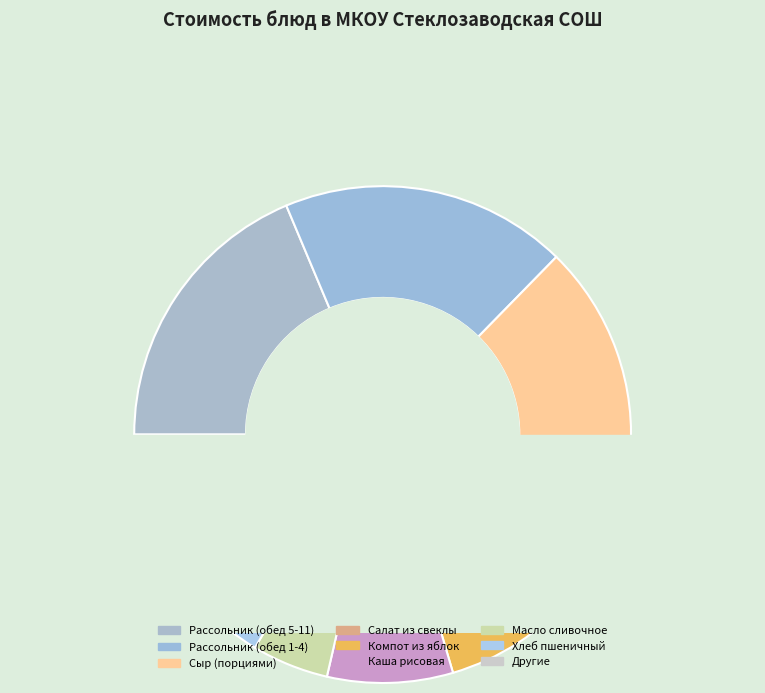

Is there a majority slice in this chart?

No